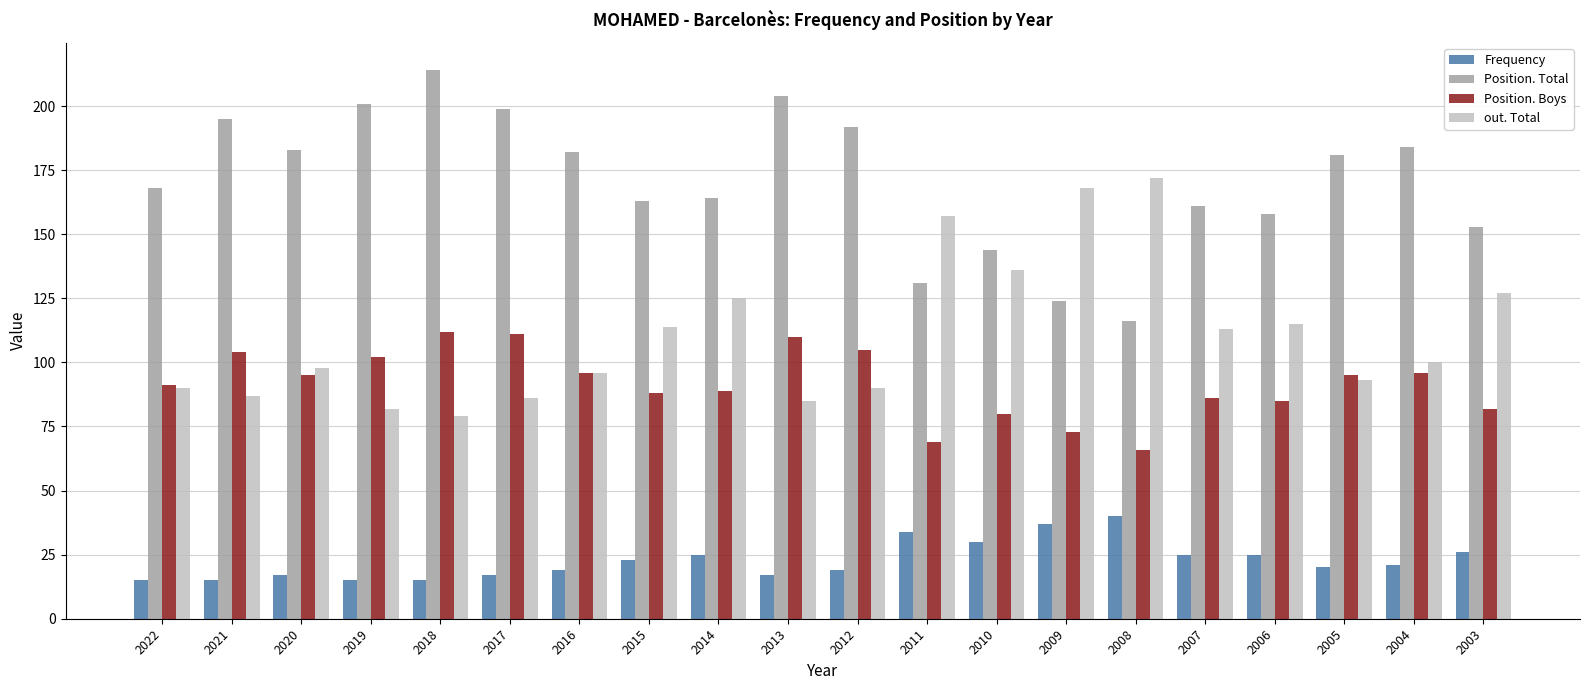

Which series has the widest spread of values?

Position. Total